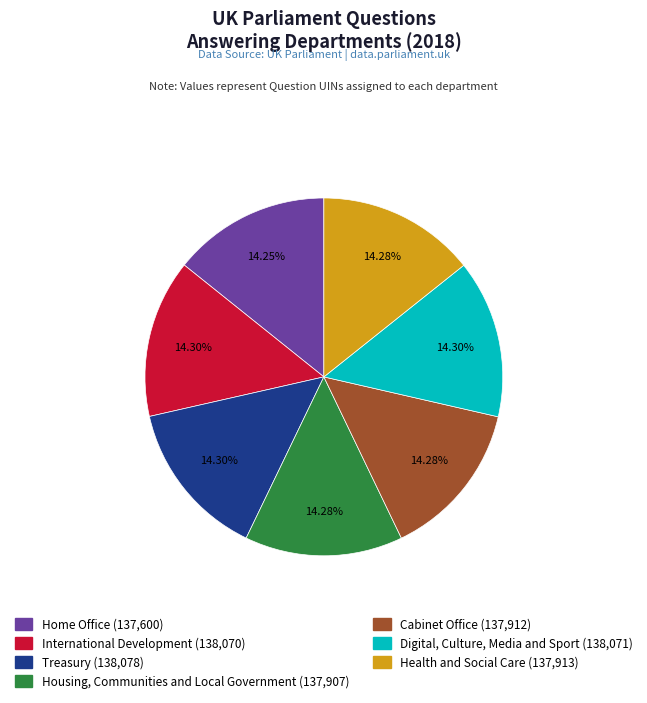

What is the ratio of the value at Cabinet Office to the value at International Development?

1.0